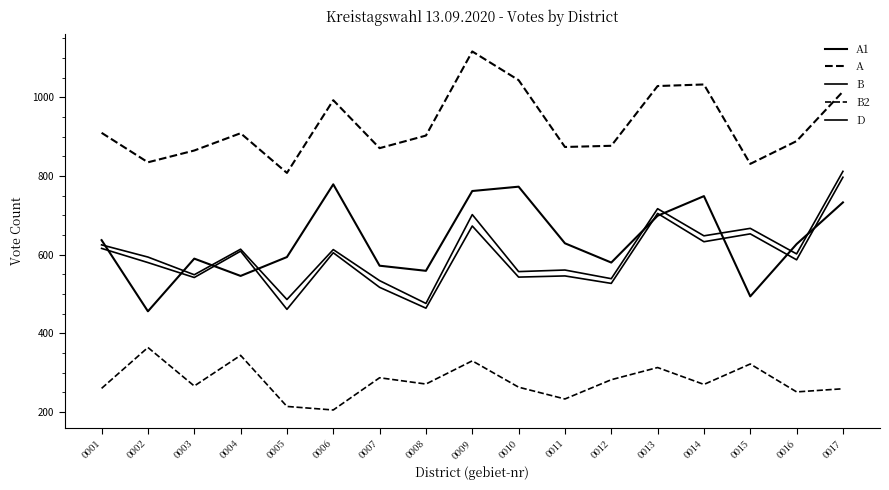

Reading left to right, what are all the values shown in this chart?

A1: 0001=637	0002=456	0003=590	0004=546	0005=594	0006=779	0007=572	0008=559	0009=762	0010=773	0011=629	0012=580	0013=699	0014=749	0015=494	0016=627	0017=733
A: 0001=910	0002=835	0003=865	0004=909	0005=808	0006=993	0007=871	0008=903	0009=1117	0010=1044	0011=874	0012=877	0013=1029	0014=1033	0015=831	0016=889	0017=1015
B: 0001=625	0002=594	0003=549	0004=614	0005=486	0006=613	0007=534	0008=476	0009=702	0010=557	0011=561	0012=539	0013=717	0014=648	0015=667	0016=602	0017=812
B2: 0001=260	0002=364	0003=266	0004=344	0005=214	0006=205	0007=287	0008=271	0009=330	0010=263	0011=233	0012=282	0013=313	0014=270	0015=322	0016=251	0017=259
D: 0001=616	0002=580	0003=542	0004=609	0005=461	0006=605	0007=517	0008=464	0009=673	0010=543	0011=546	0012=527	0013=705	0014=633	0015=653	0016=587	0017=797